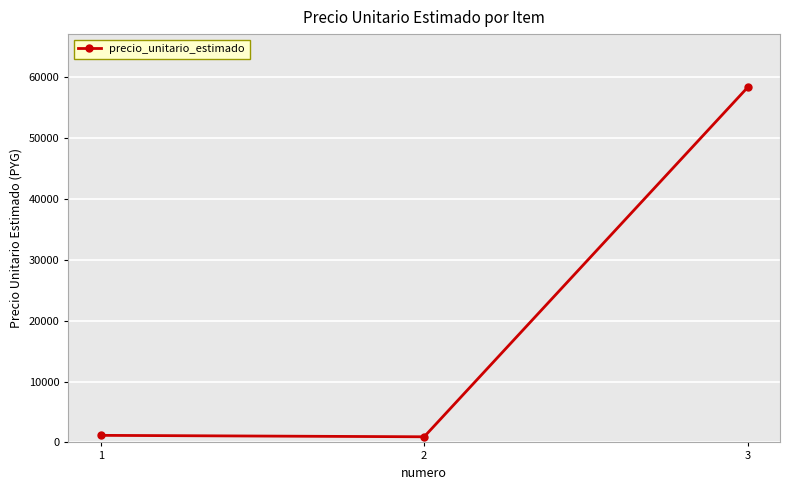

What is the value of the 2nd point from the left?

926